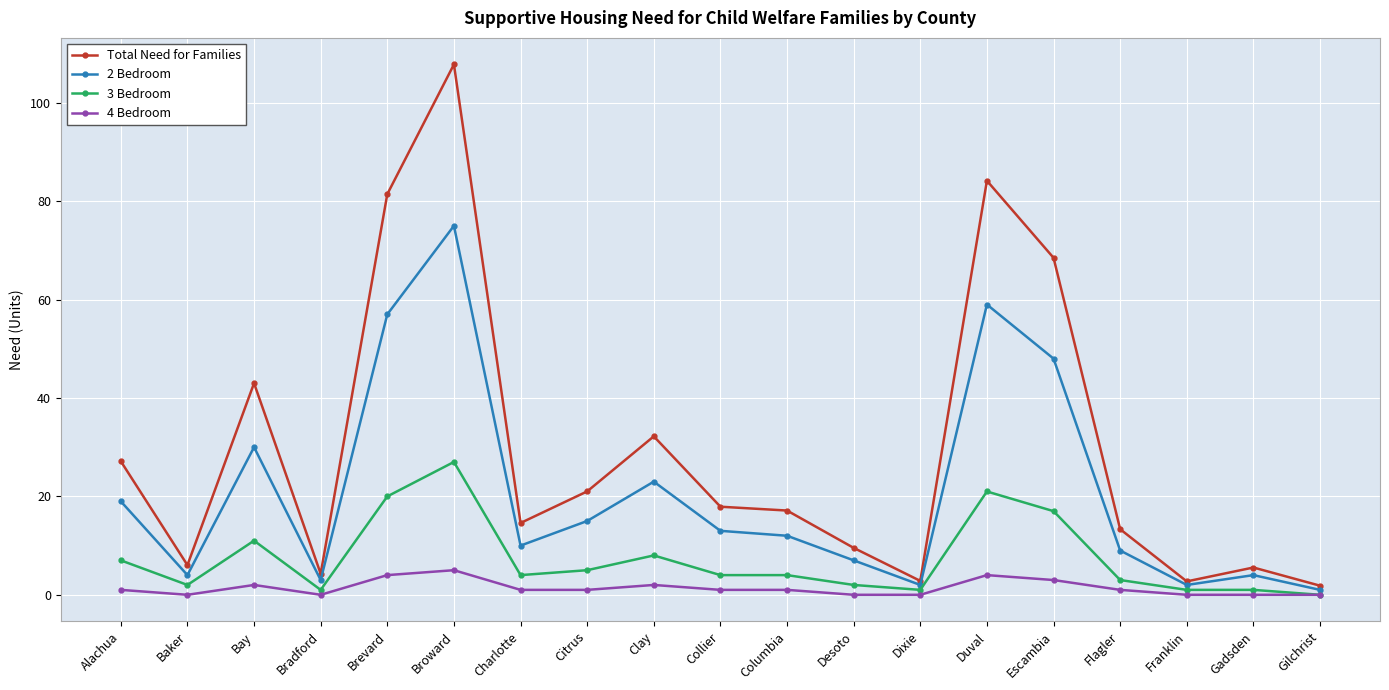

How many data points in Total Need for Families are less than 17?

9